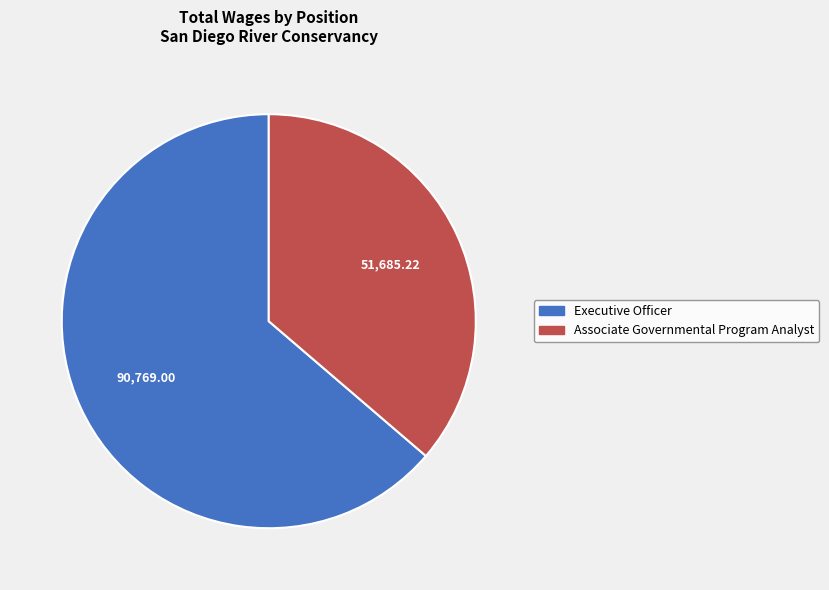

Which category accounts for the majority?

Executive Officer